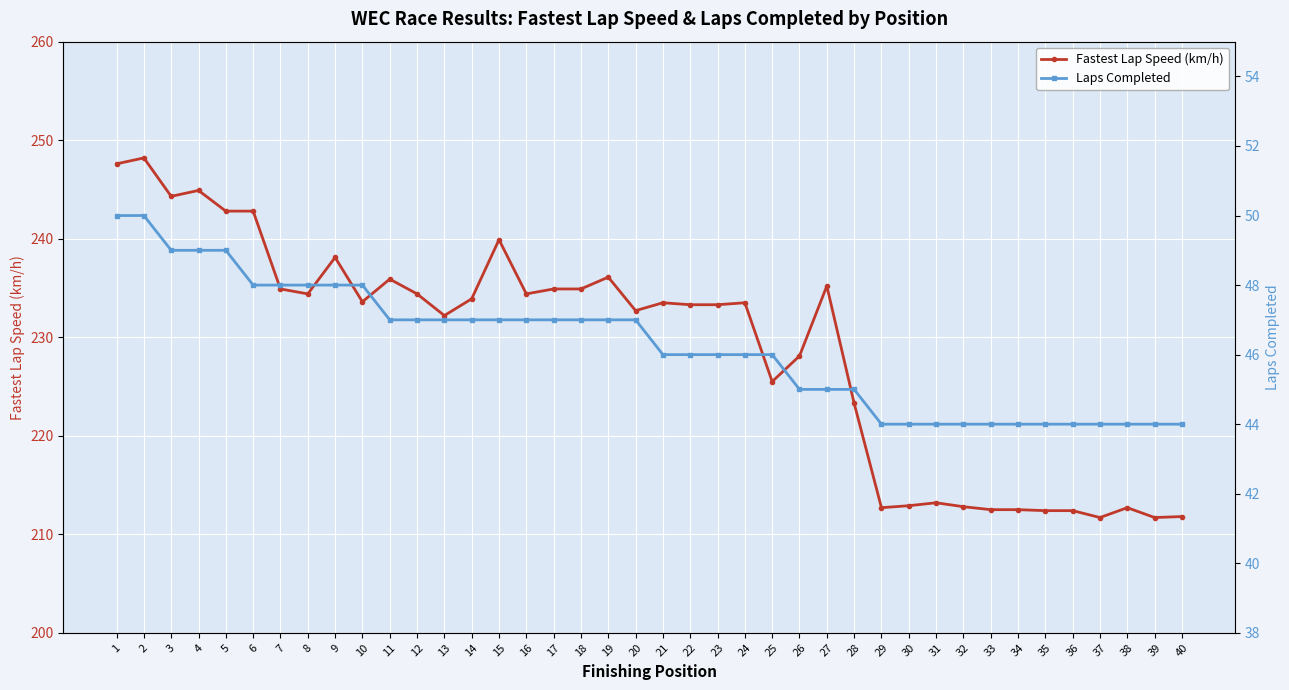

Is it true that Laps Completed equals 46.0 at 25?

True